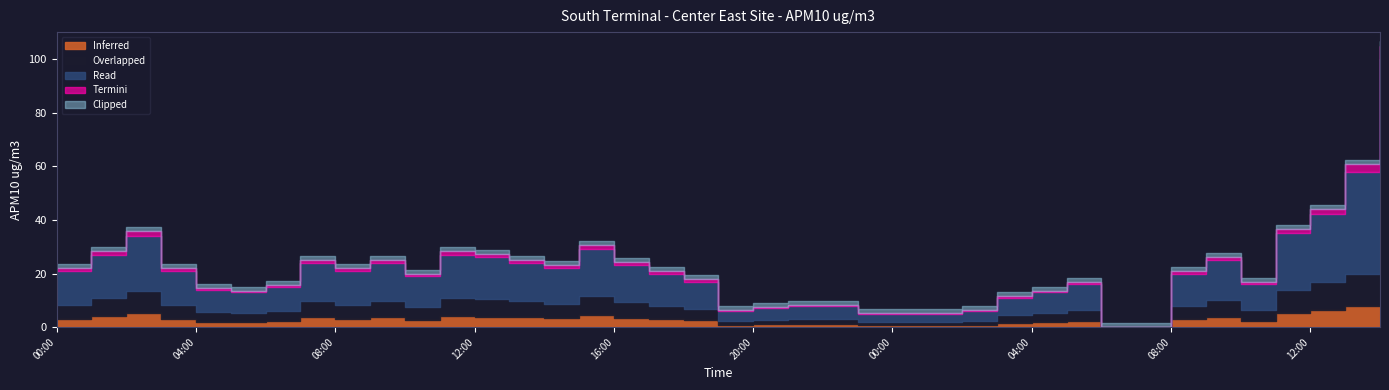

At which label does the data first exceed 20?

00:00